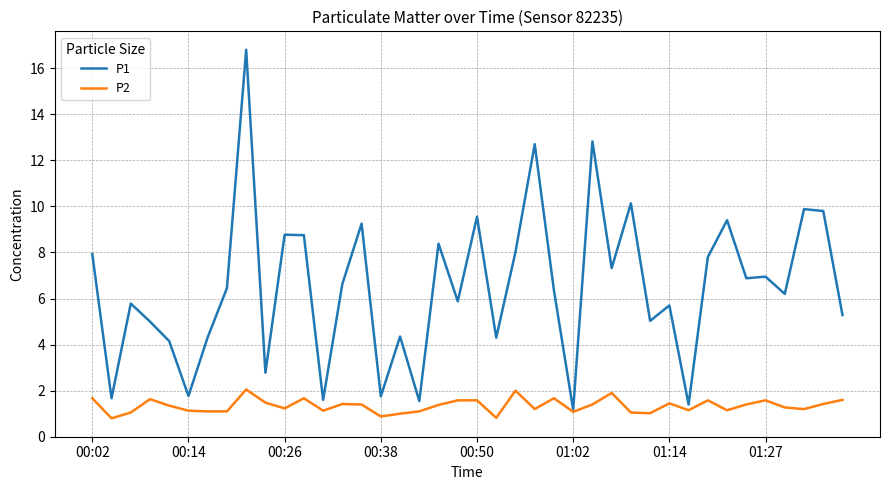

Which series has the largest range (max minus min)?

P1